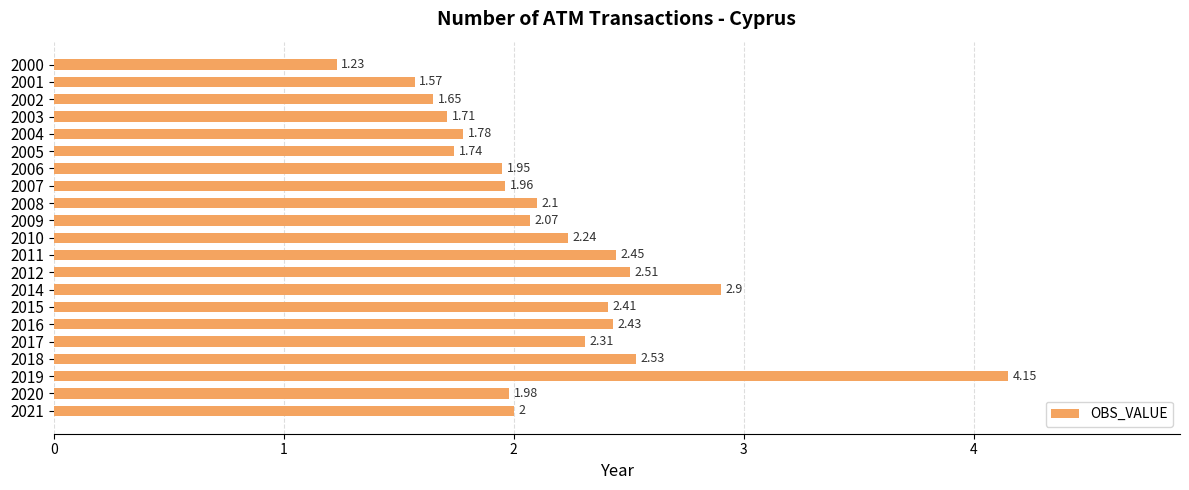

What is the change in value from 2005 to 2016?

+0.7